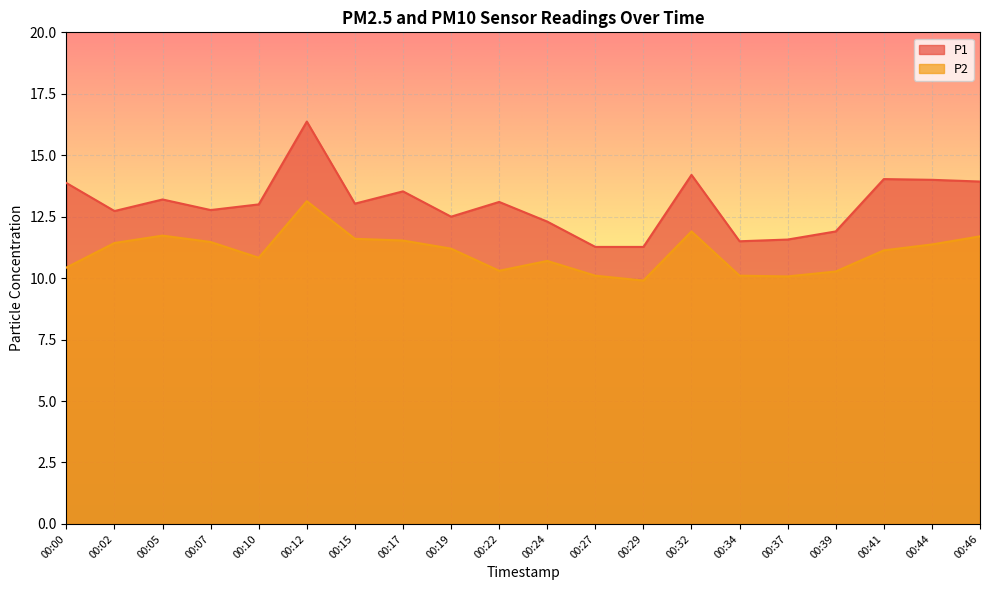

How many data points in P2 are above 11?

11